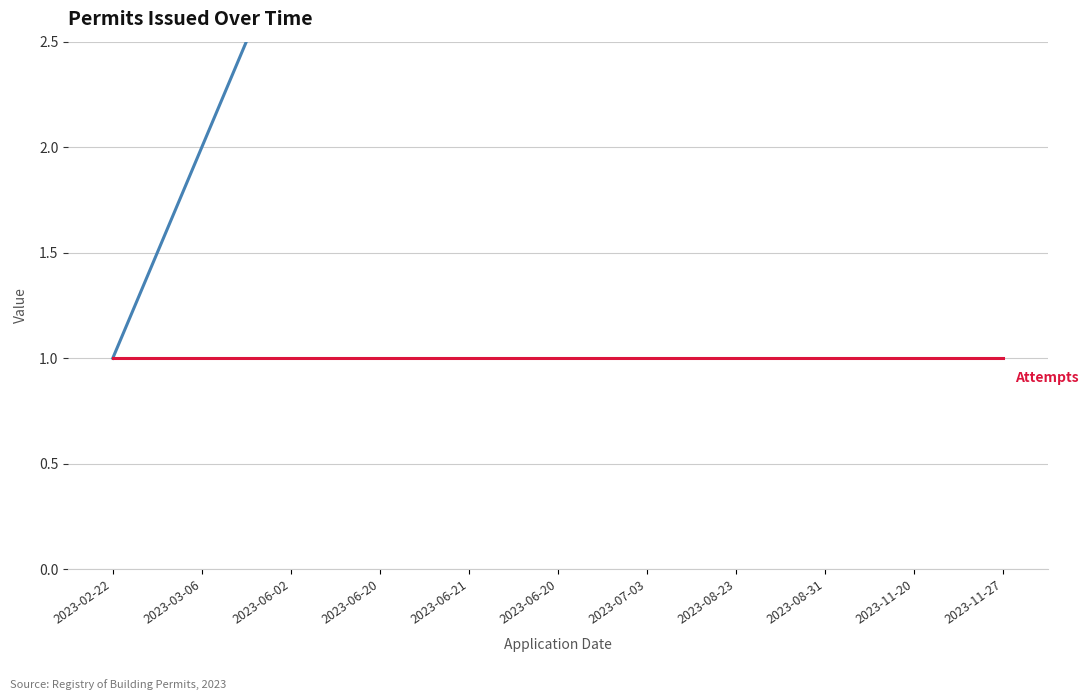

True or false: Permit Number (index) has more than 0 points higher than both neighbors.

False